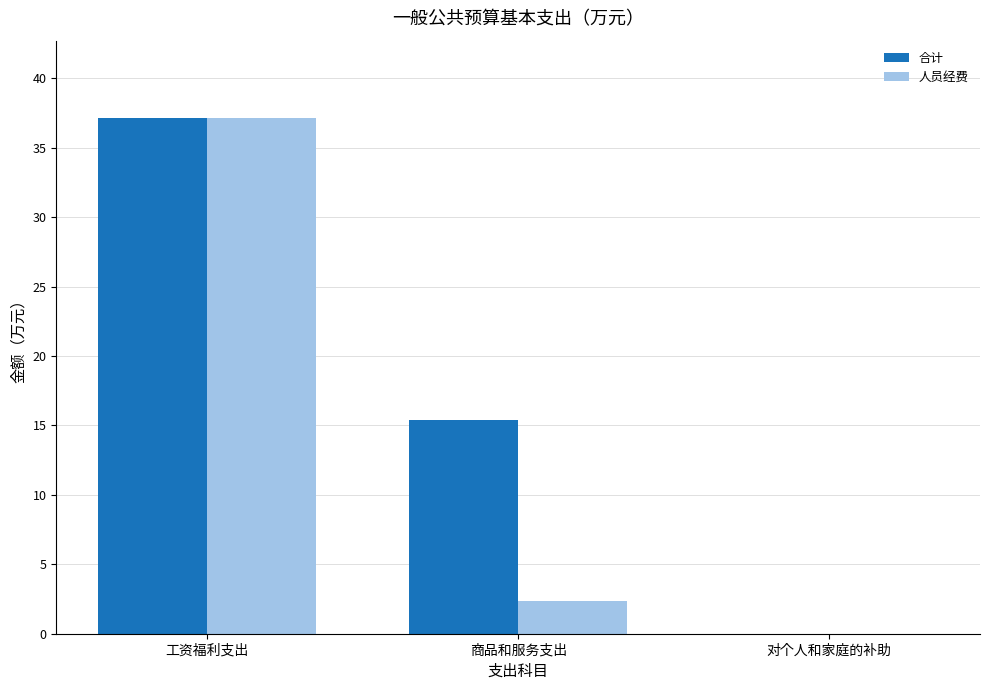

What is the maximum value for 合计?

37.1